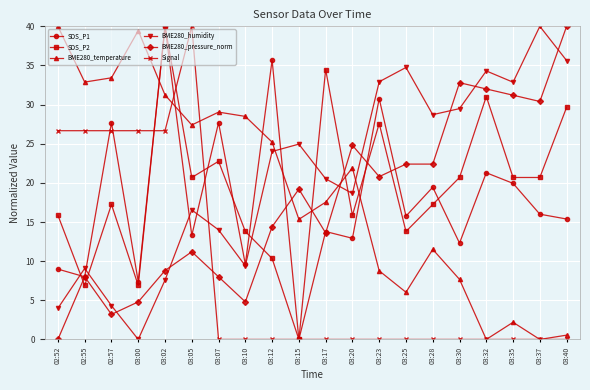

What is the label of the 16th point from the right?

03:02